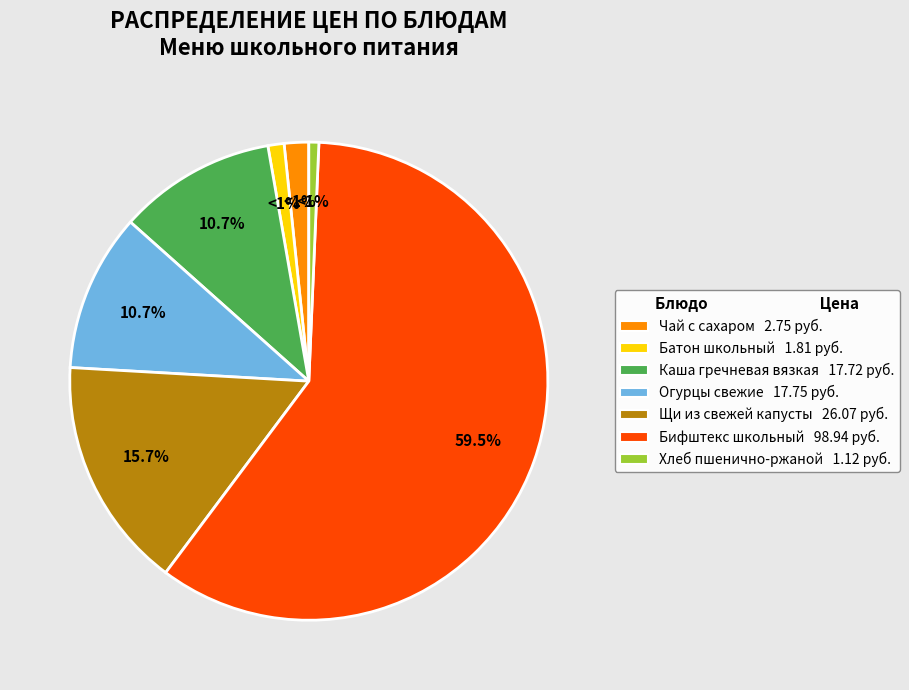

Which slice represents more than half of the pie?

Бифштекс школьный